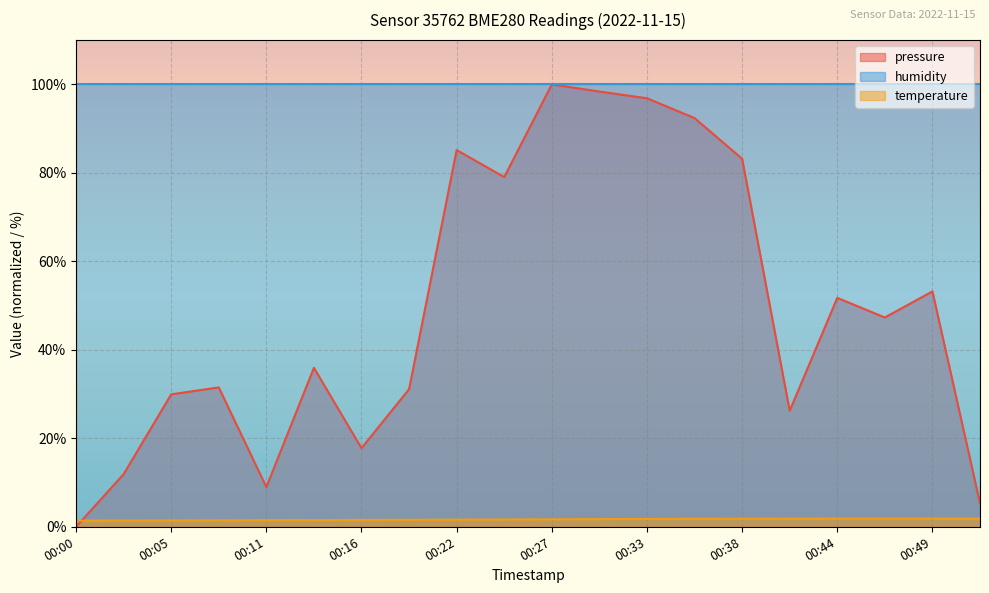

What is the maximum value shown in the chart?

100.0